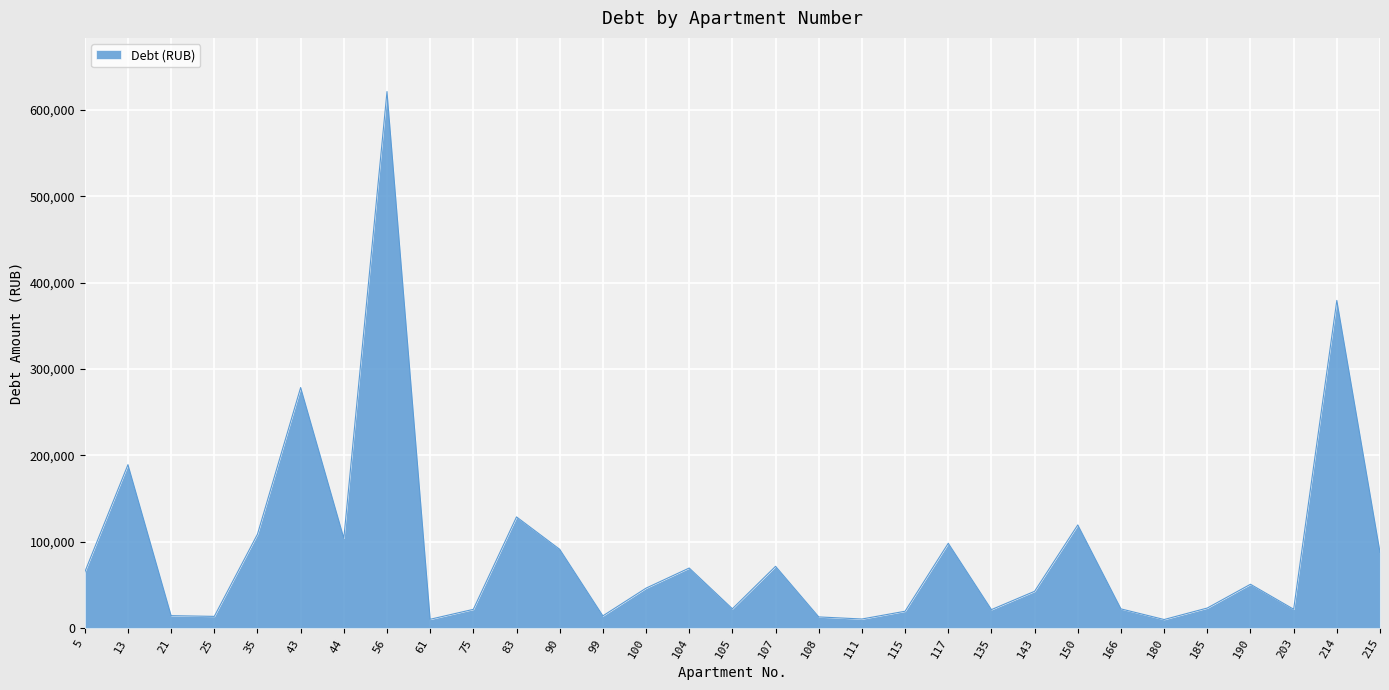

What is the sum of all values?

2792422.0